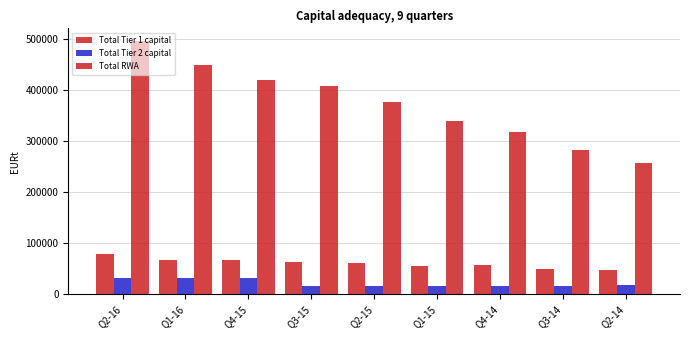

Is it true that Total Tier 2 capital equals 15569.7 at Q4-15?

False